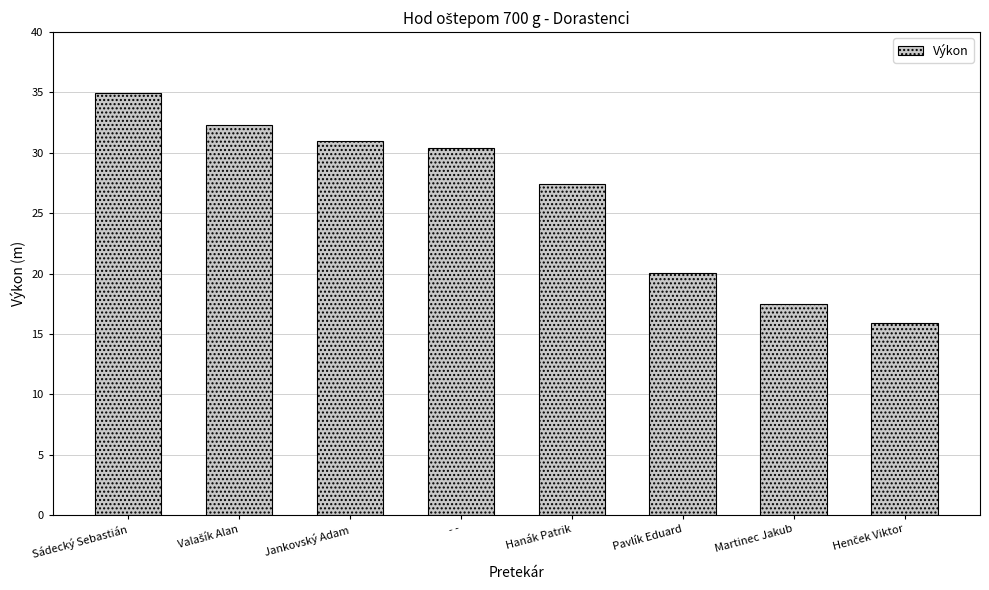

What is the difference between the values at Jankovský Adam and Sádecký Sebastián?

3.9